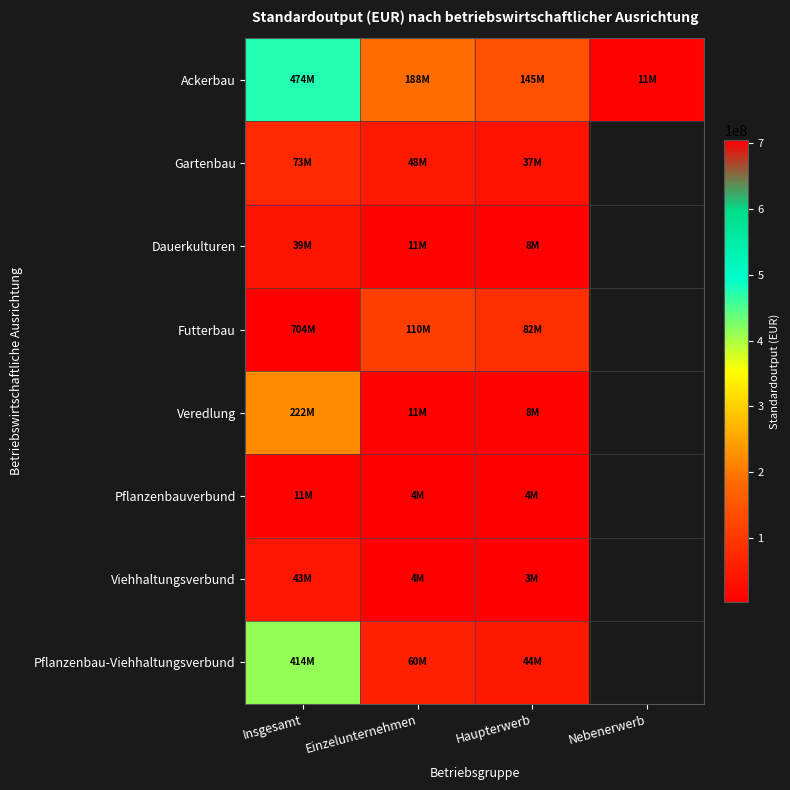

What is the sum of the Pflanzenbauverbund values at Haupterwerb and Einzelunternehmen?

8526080.0